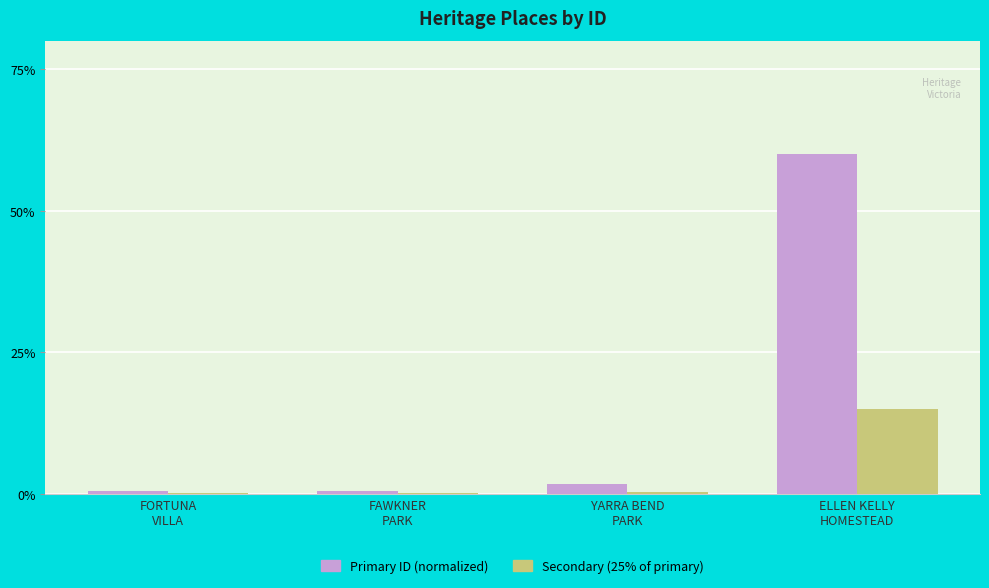

What is the sum of all Secondary (25% of primary) values?

15.7